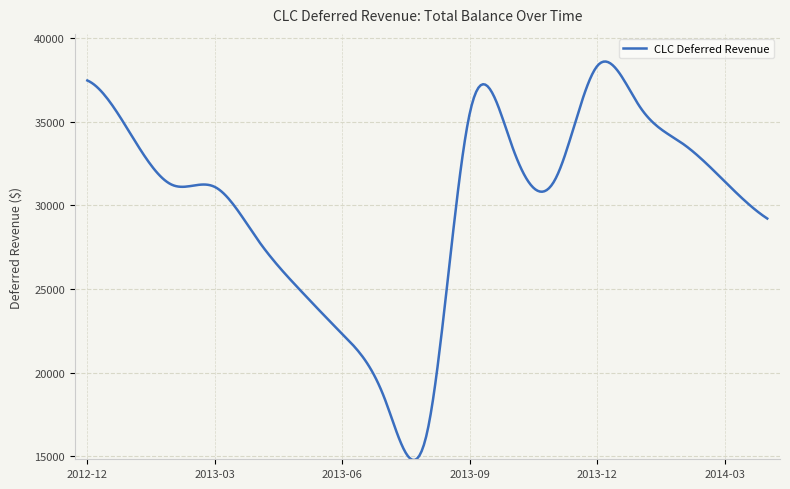

What is the smallest value displayed?

14784.2